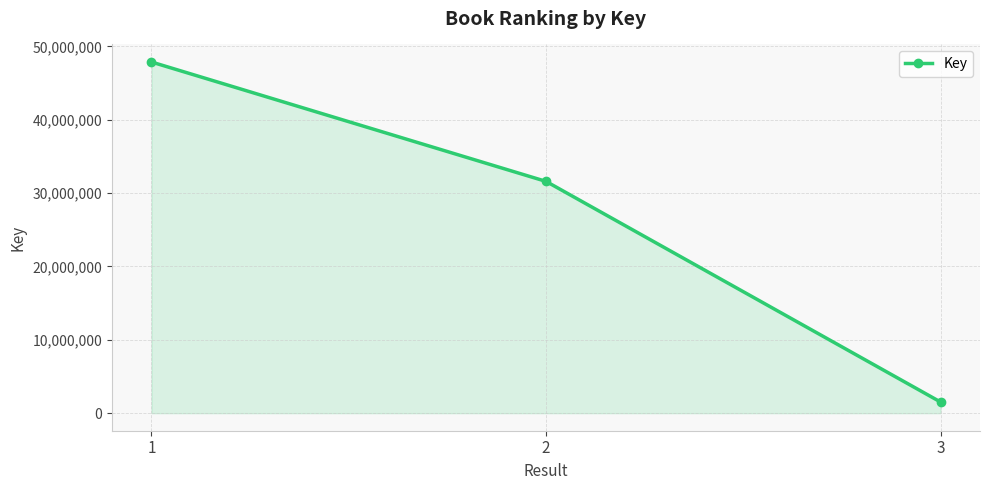

What is the value of the 3rd point from the left?

1523127